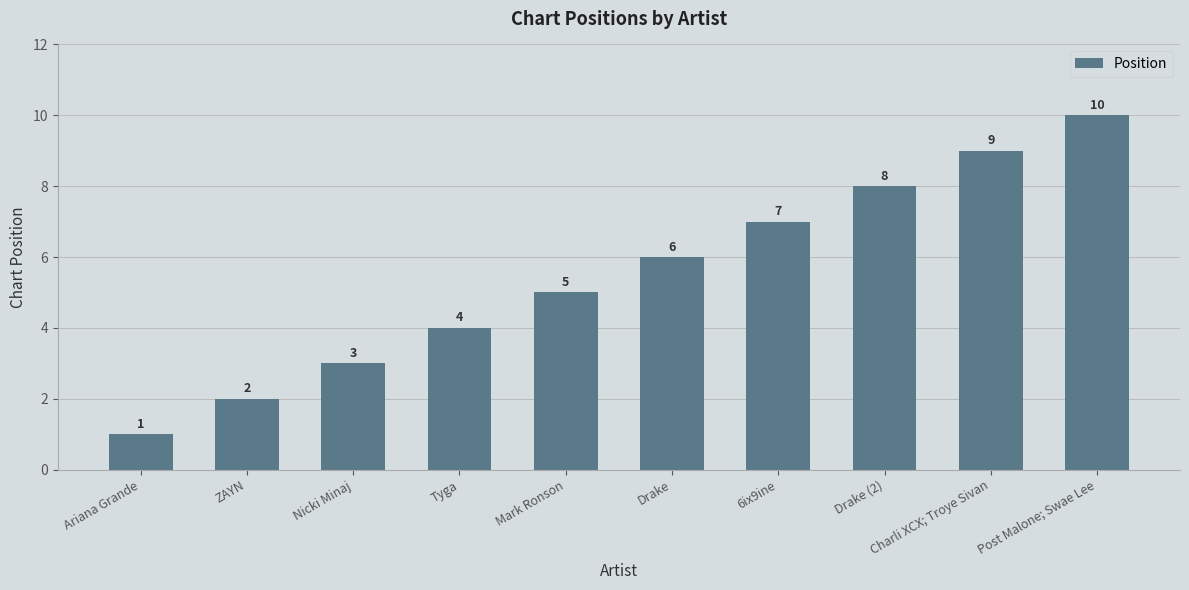

What is the difference between the maximum and minimum values?

9